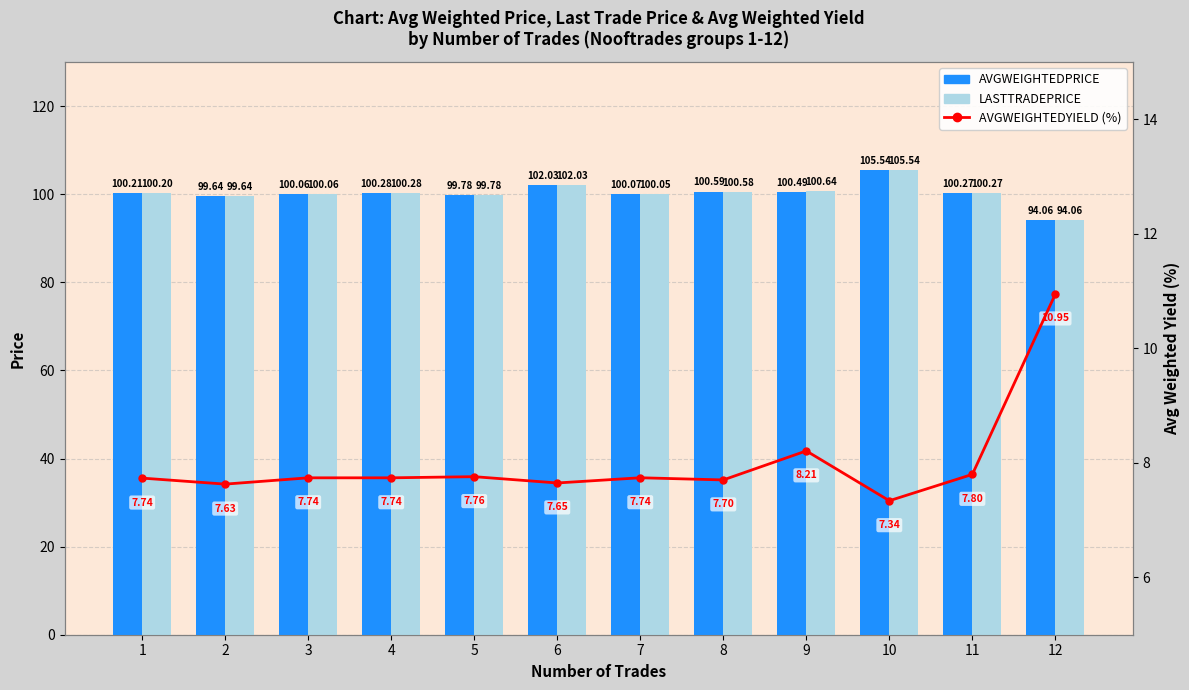

Reading left to right, list all the values displayed in this chart.

AVGWEIGHTEDPRICE: 100.2	99.6	100.1	100.3	99.8	102.0	100.1	100.6	100.5	105.5	100.3	94.1
LASTTRADEPRICE: 100.2	99.6	100.1	100.3	99.8	102.0	100.1	100.6	100.6	105.5	100.3	94.1
AVGWEIGHTEDYIELD: 7.7	7.6	7.7	7.7	7.8	7.7	7.7	7.7	8.2	7.3	7.8	10.9